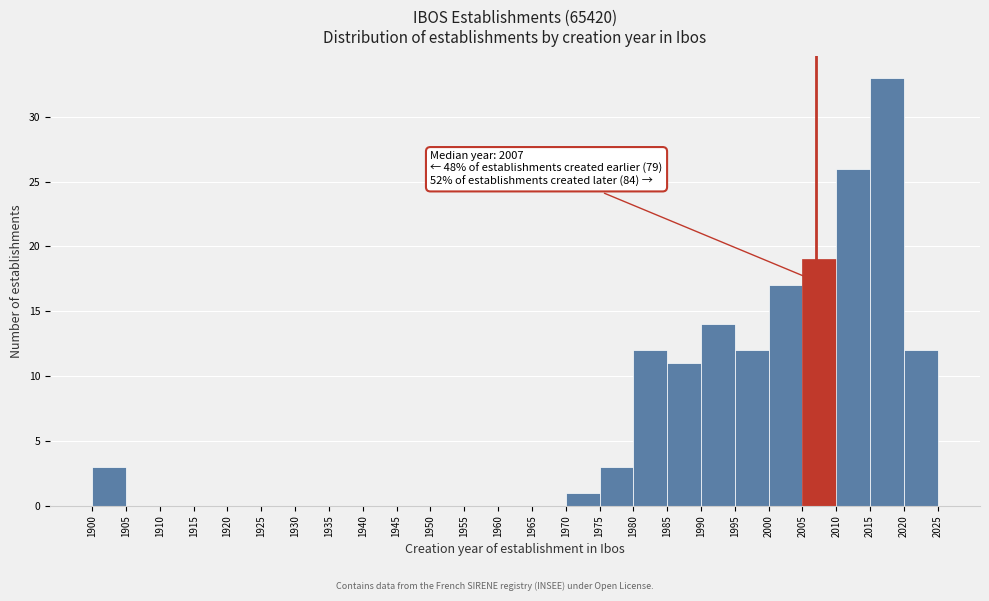

Over which range of the x-axis is the bar tallest?

2015 to 2020